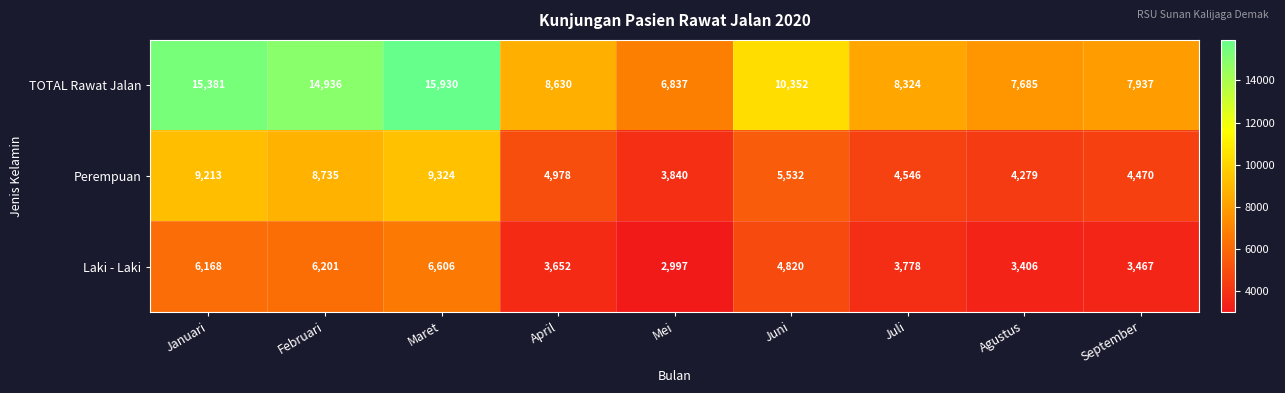

What is the sum of all TOTAL Rawat Jalan values?

96012